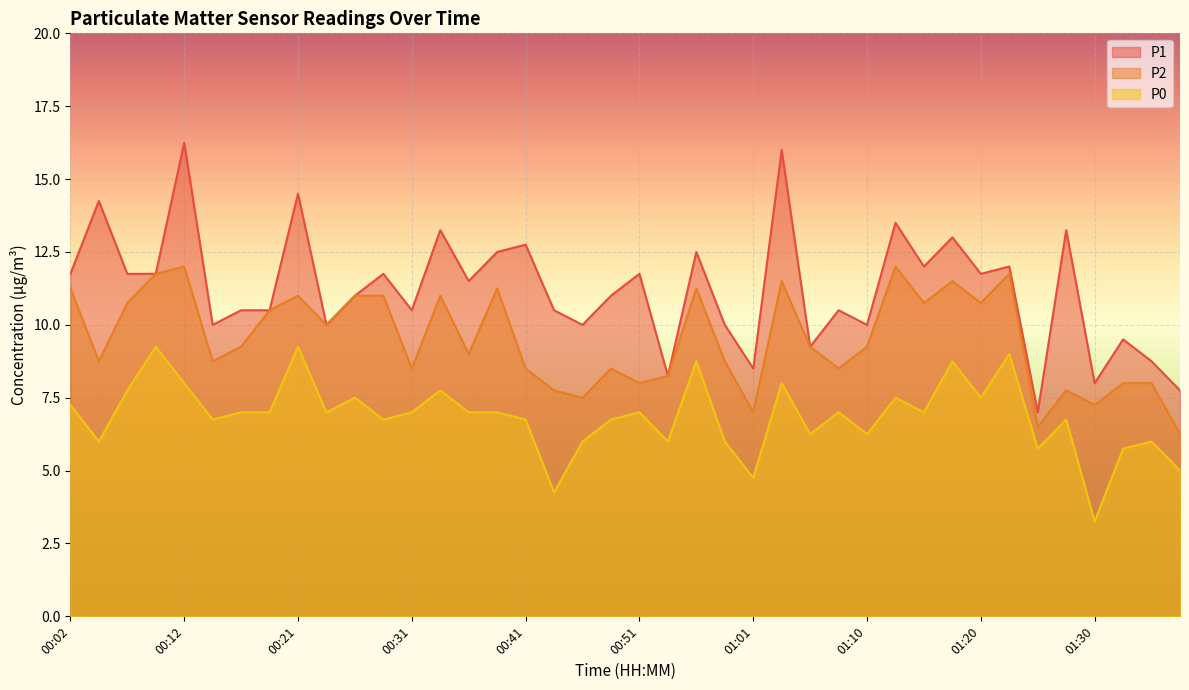

What is the highest value of the P0 series?

9.2